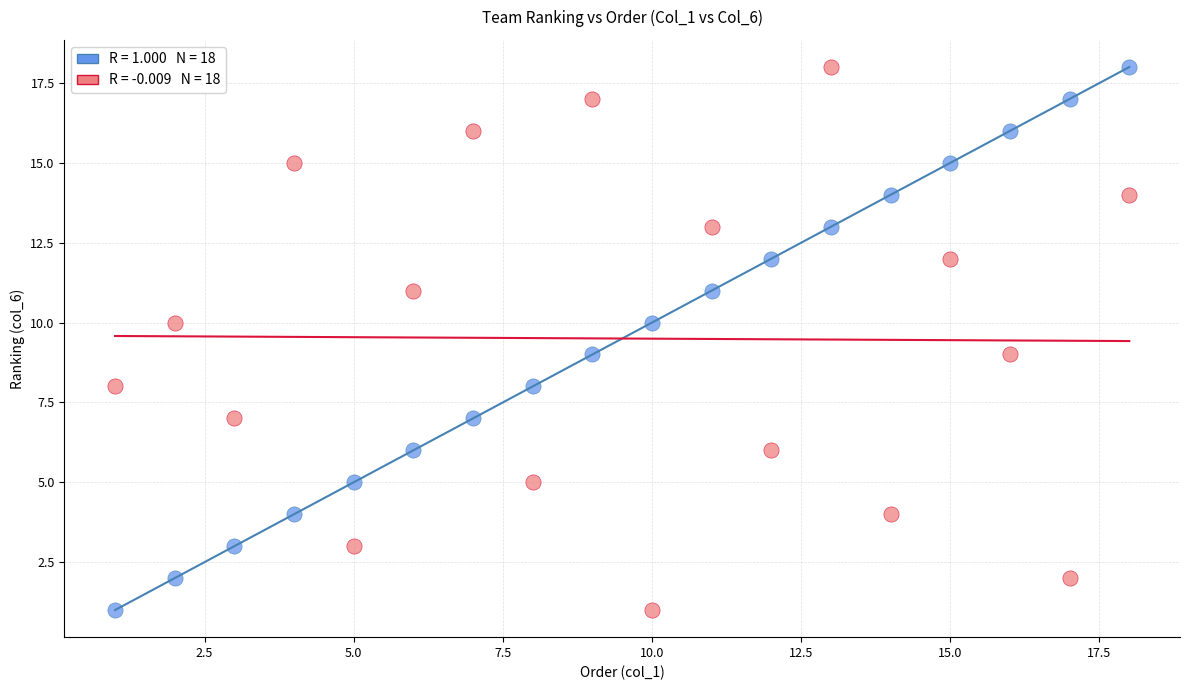

Across all data points, what is the range of Y values (max minus min)?

17